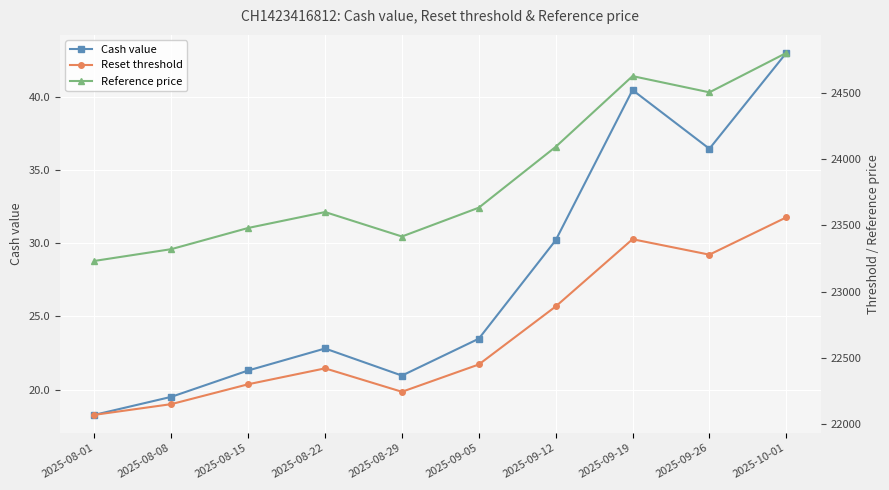

True or false: Reference price has more than 2 interior local peaks.

False